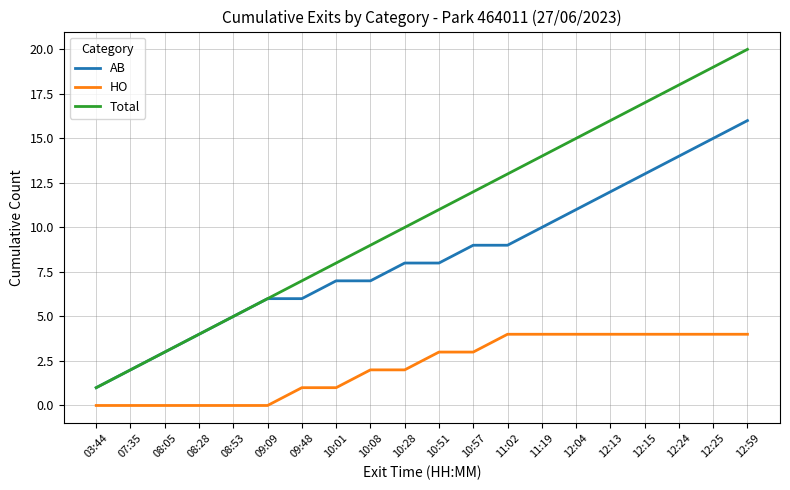

The AB series shows 0 at 03:44. True or false?

False